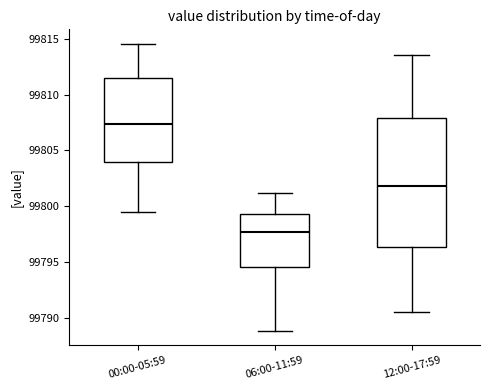

Comparing the boxes themselves (not the whiskers), which one is the tallest?

12:00-17:59